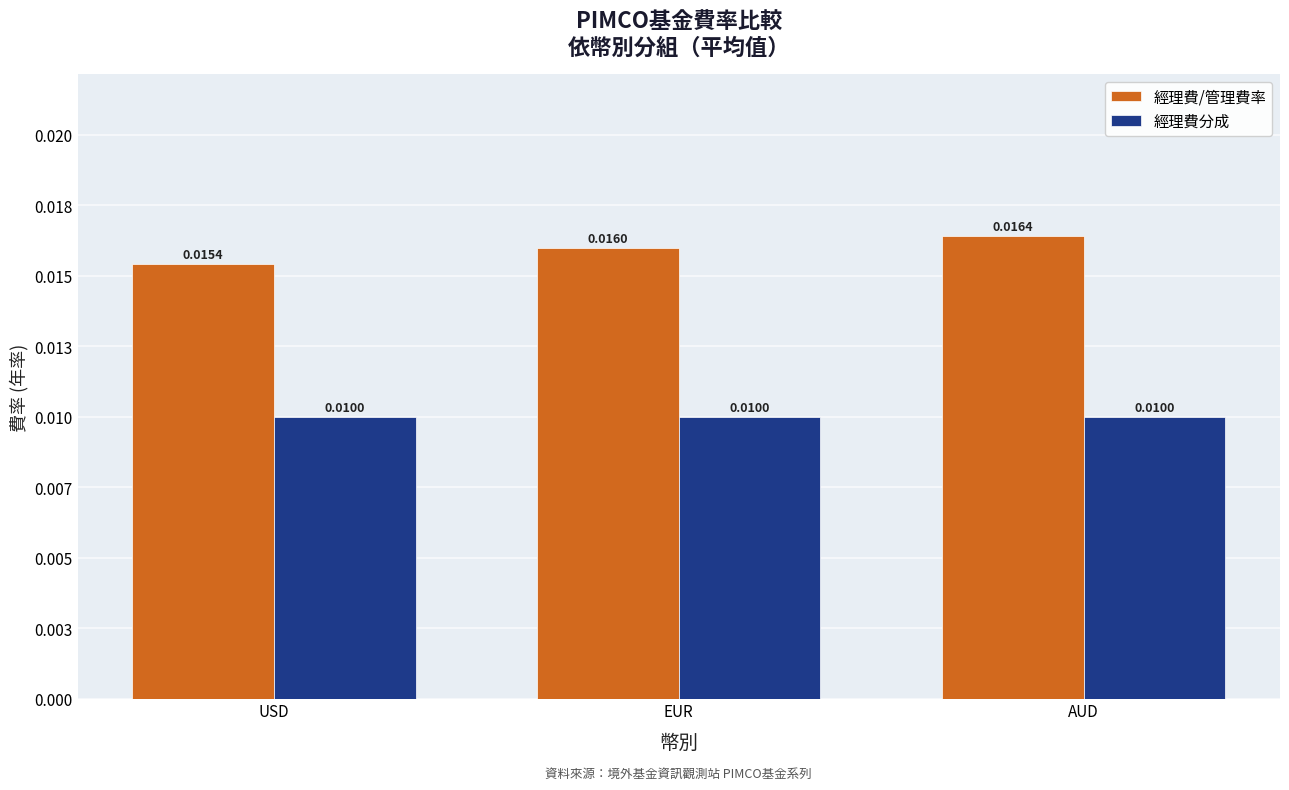

At which label is 經理費/管理費率 closest to 0?

USD